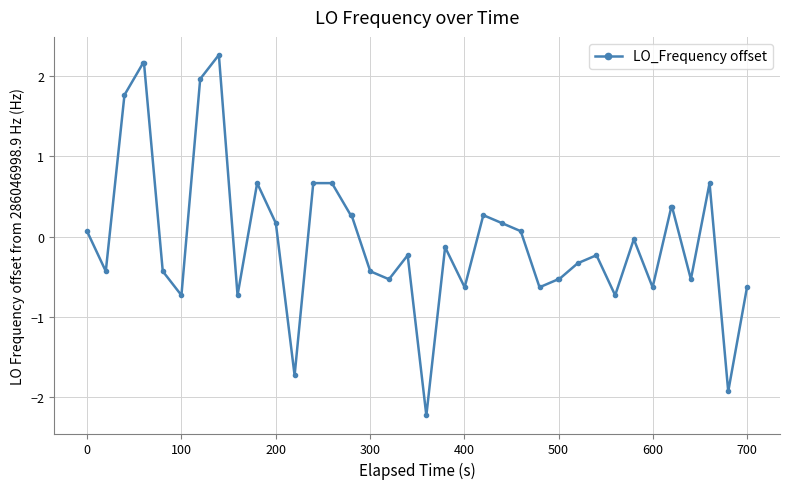

What is the greatest value displayed?

2.3